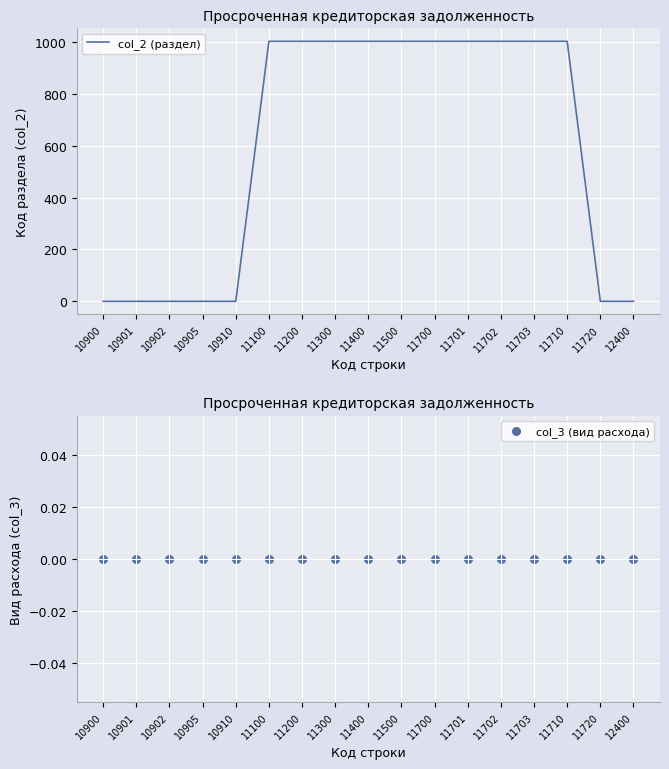

What is the total value across all series at 11200?

1003